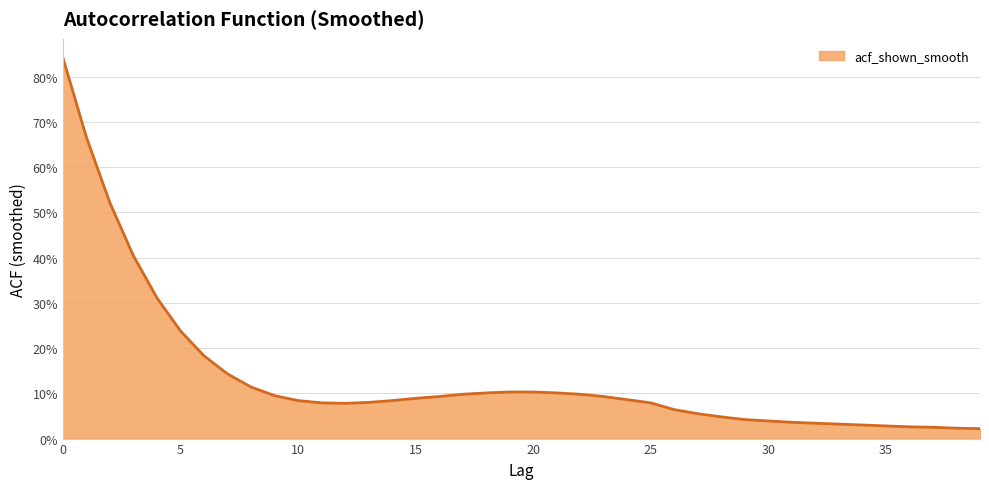

At which category does the data reach its first local valley?

12